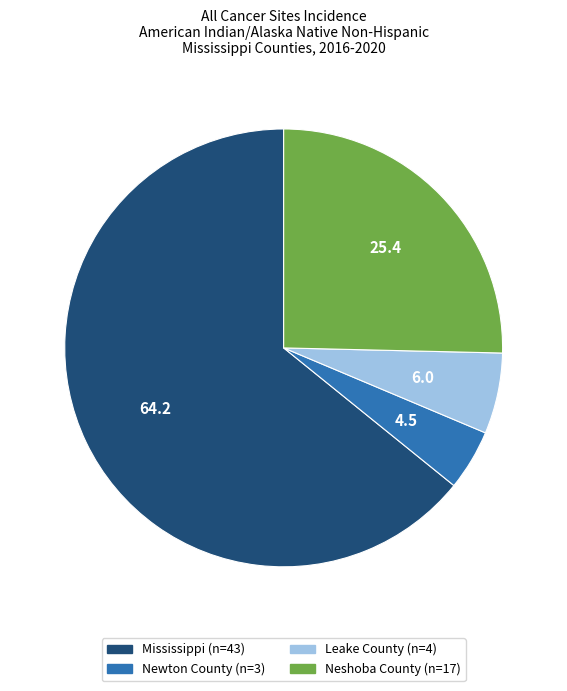

Between Leake County and Mississippi, which is larger?

Mississippi